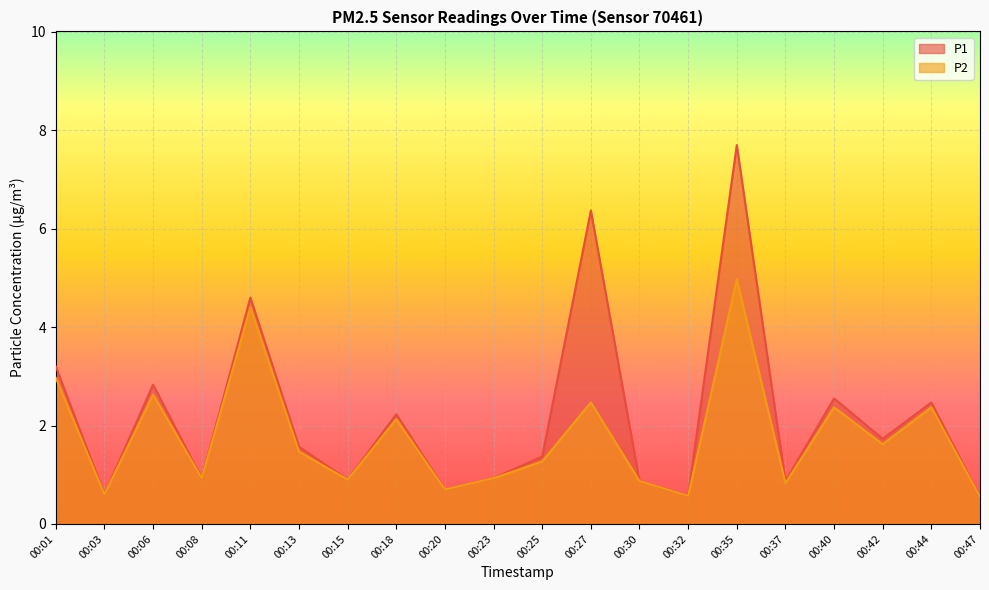

True or false: P1 and P2 cross at least once.

False